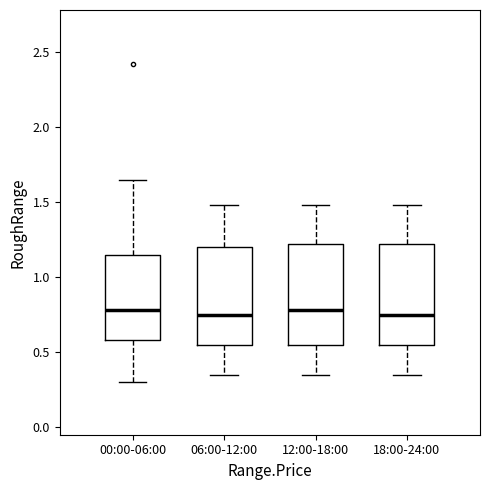

Reading left to right, transcribe this box plot: for each box, give where its median line is, the range the box spans, and where its two whiskers end, as read against the y-axis. The values are not printed on the chart, so give them approximately, as read against the axis.

00:00-06:00: median 0.80, box 0.60 to 1.15, whiskers 0.30 to 1.65
06:00-12:00: median 0.75, box 0.55 to 1.20, whiskers 0.35 to 1.50
12:00-18:00: median 0.80, box 0.55 to 1.20, whiskers 0.35 to 1.50
18:00-24:00: median 0.75, box 0.55 to 1.20, whiskers 0.35 to 1.50